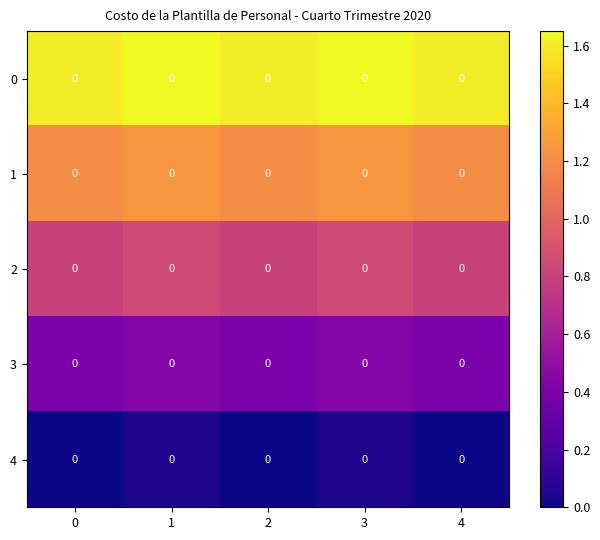

What is the lowest value of the 2 series?

0.8